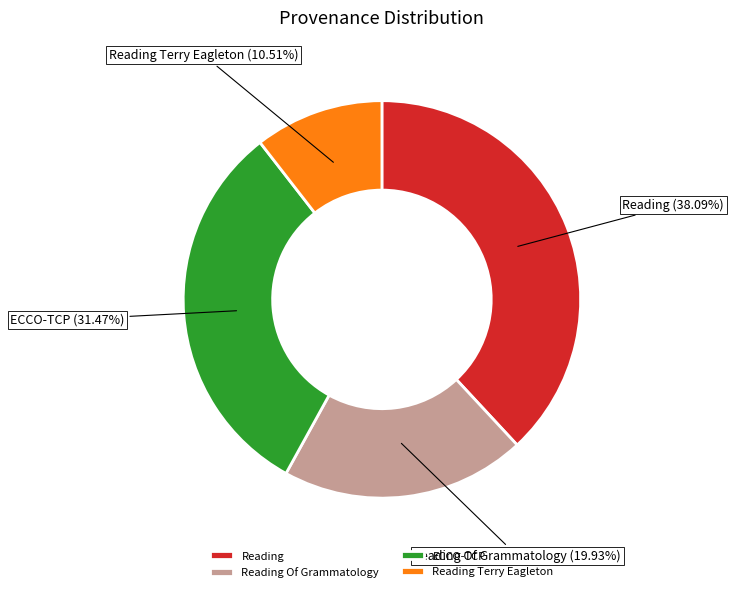

Is the sum of Reading Of Grammatology and Reading greater than half?

Yes